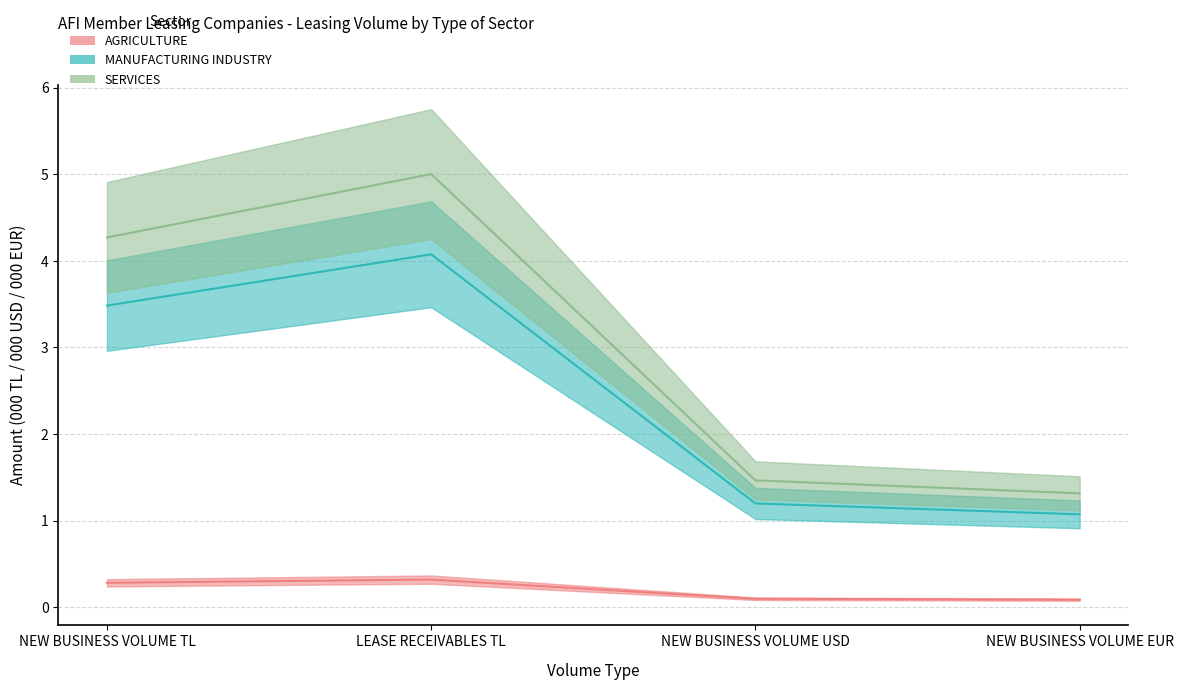

List the series in order of their peak value, highest first.

SERVICES, MANUFACTURING INDUSTRY, AGRICULTURE